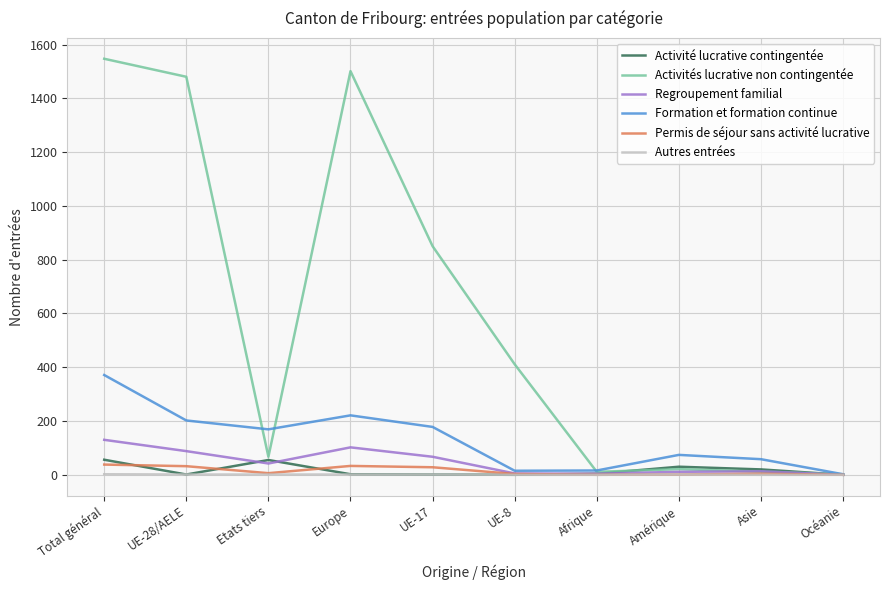

What is the greatest value displayed?

1547